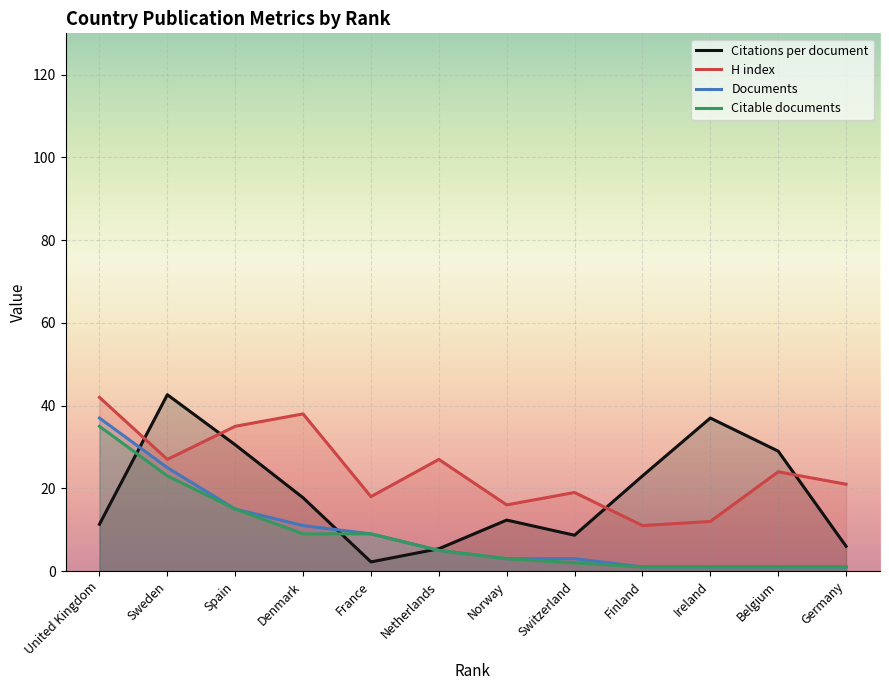

How many values in the Citations per document series are below 17?

6